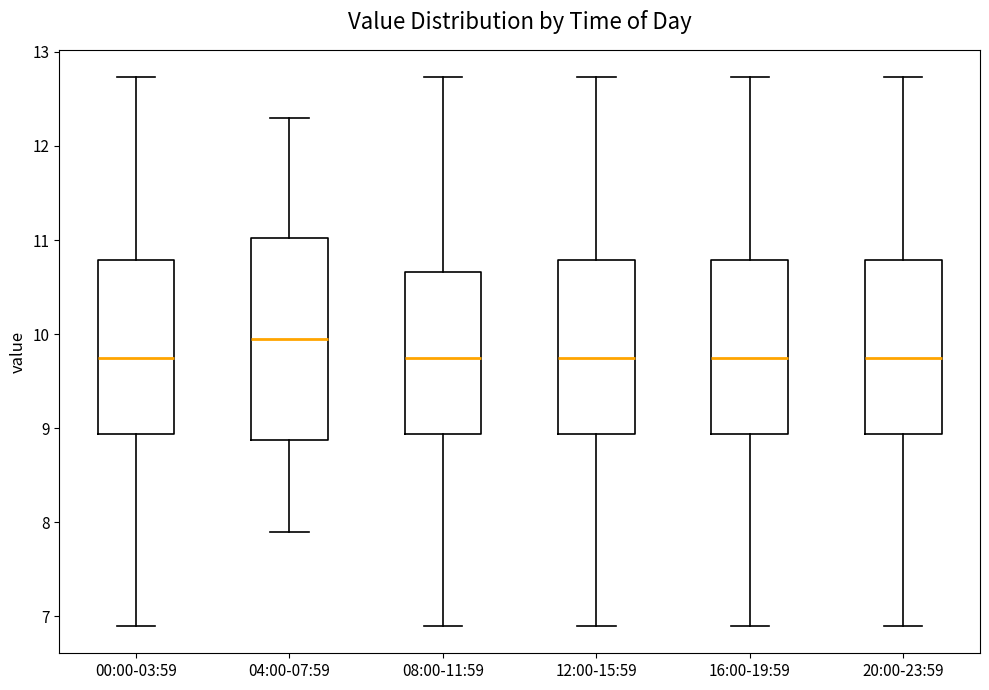

Reading left to right, read every box against the y-axis: the position of its median line, the range the box covers, and the ends of its whiskers. The values are not printed on the chart, so give them approximately, as read against the axis.

00:00-03:59: median 9.8, box 8.9 to 10.8, whiskers 6.9 to 12.7
04:00-07:59: median 10.0, box 8.9 to 11.0, whiskers 7.9 to 12.3
08:00-11:59: median 9.8, box 8.9 to 10.7, whiskers 6.9 to 12.7
12:00-15:59: median 9.8, box 8.9 to 10.8, whiskers 6.9 to 12.7
16:00-19:59: median 9.8, box 8.9 to 10.8, whiskers 6.9 to 12.7
20:00-23:59: median 9.8, box 8.9 to 10.8, whiskers 6.9 to 12.7